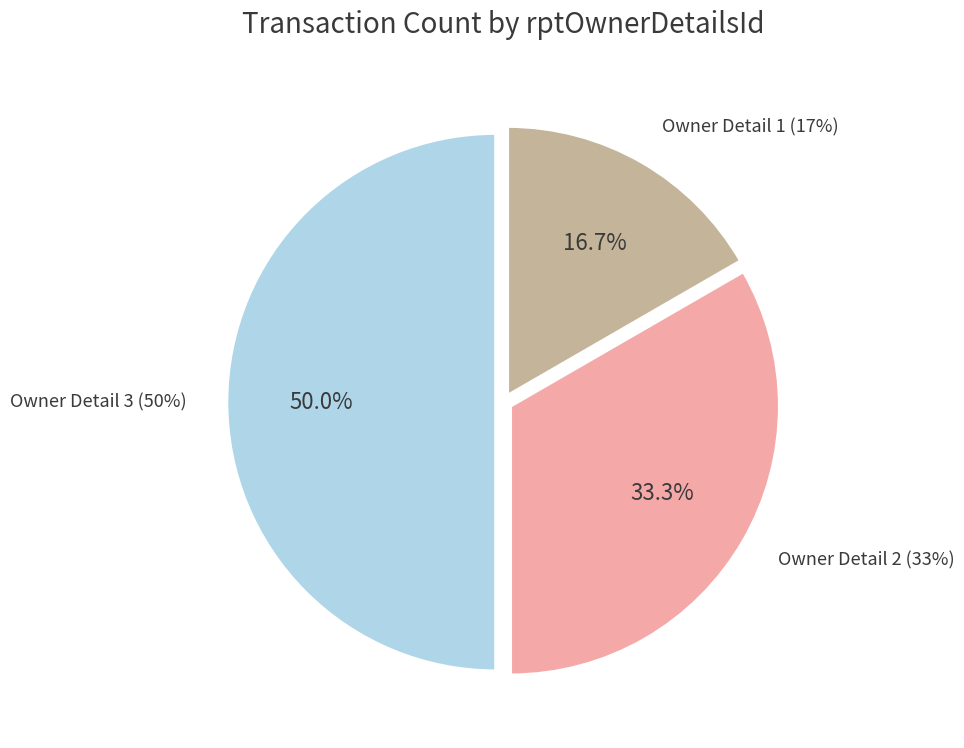

Does ICONIQ Strategic Partners Ii (rptOwnerDetailsId=2) represent more than half of the total?

No